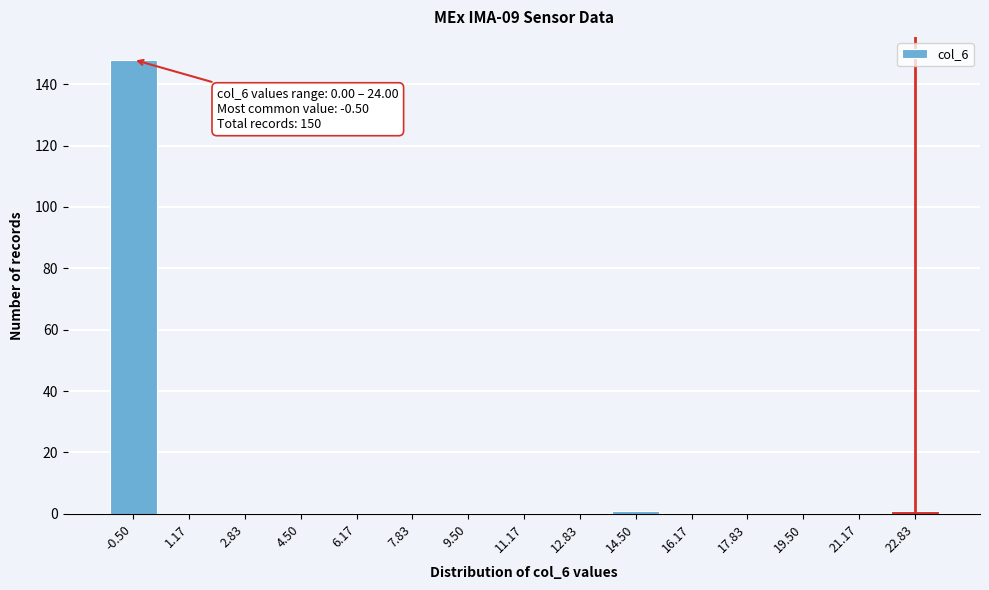

Reading left to right, transcribe all the data shown in this chart.

-0.50=148	1.17=0	2.83=0	4.50=0	6.17=0	7.83=0	9.50=0	11.17=0	12.83=0	14.50=1	16.17=0	17.83=0	19.50=0	21.17=0	22.83=1